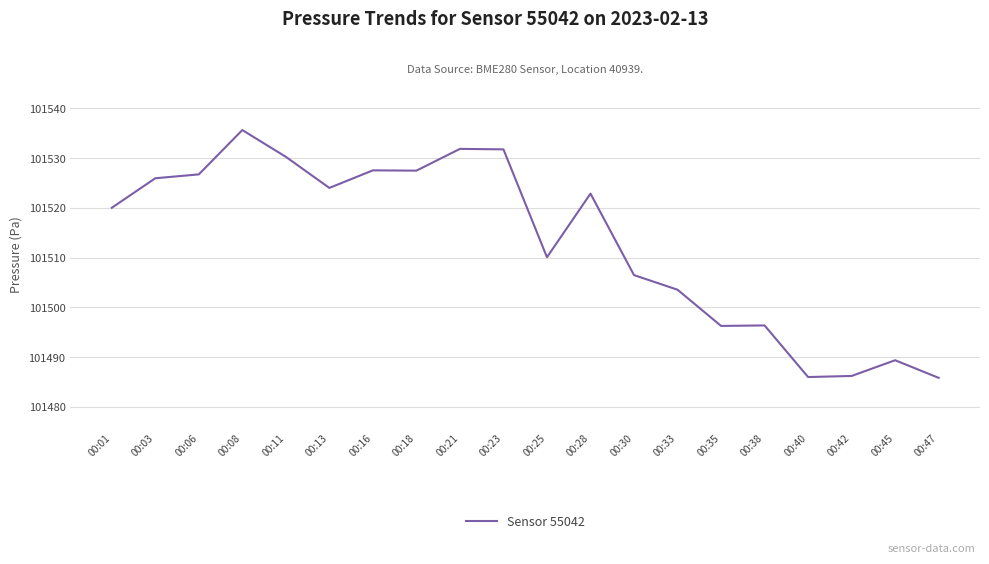

Does the chart have visible grid lines?

Yes